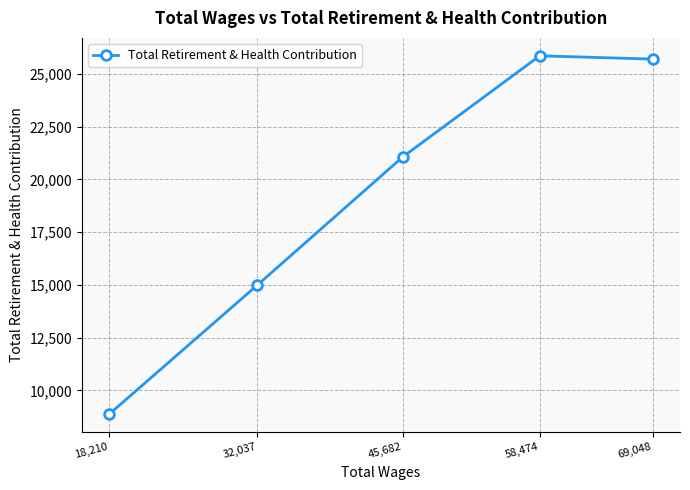

Between 18,210 and 32,037, which is larger?

32,037